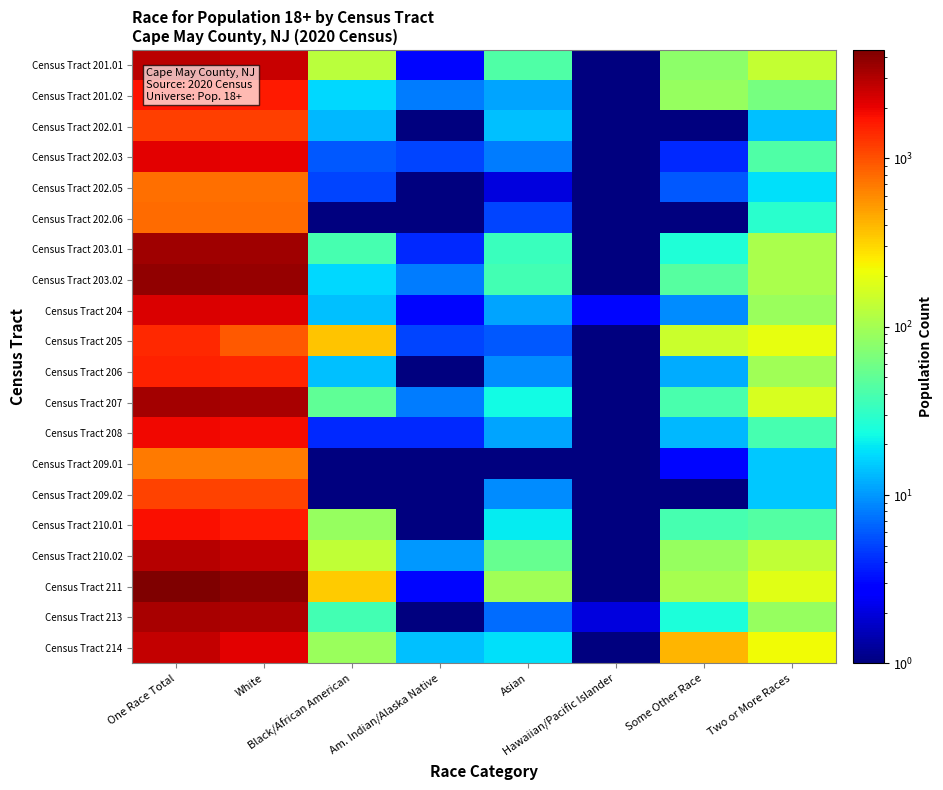

What is the maximum value shown in the chart?

4397.0